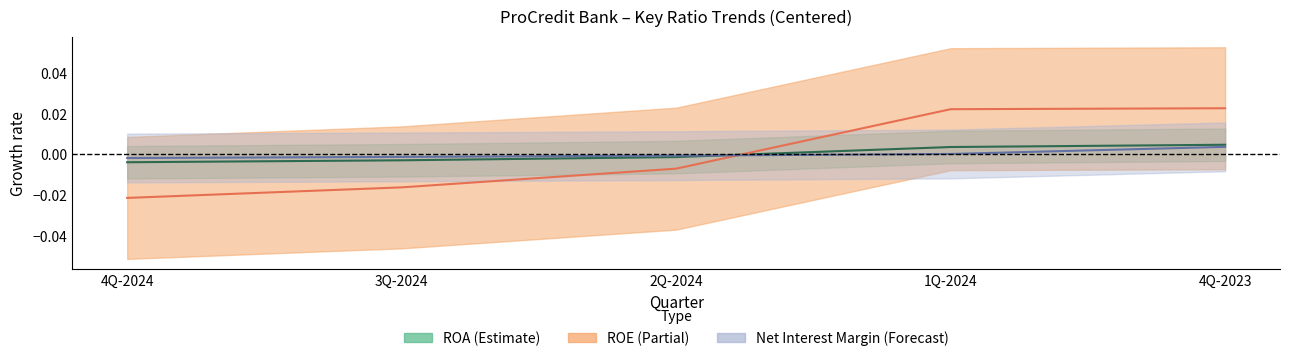

At which label does Net Interest Margin first exceed 0?

1Q-2024